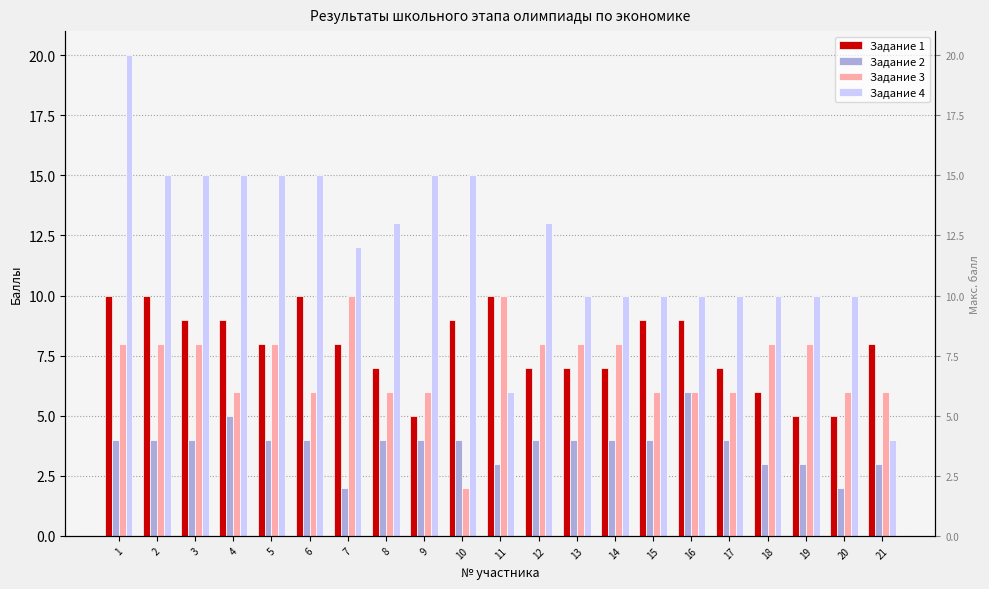

What is the difference between the highest and lowest values at 18?

7